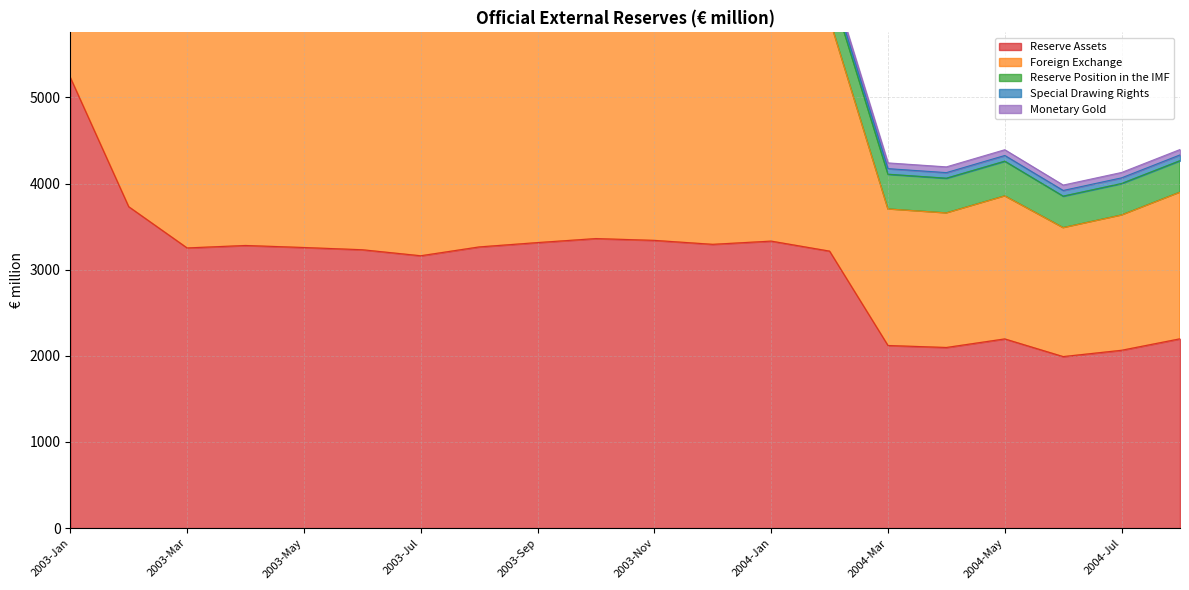

How many data points in Reserve Assets are less than 3257?

10